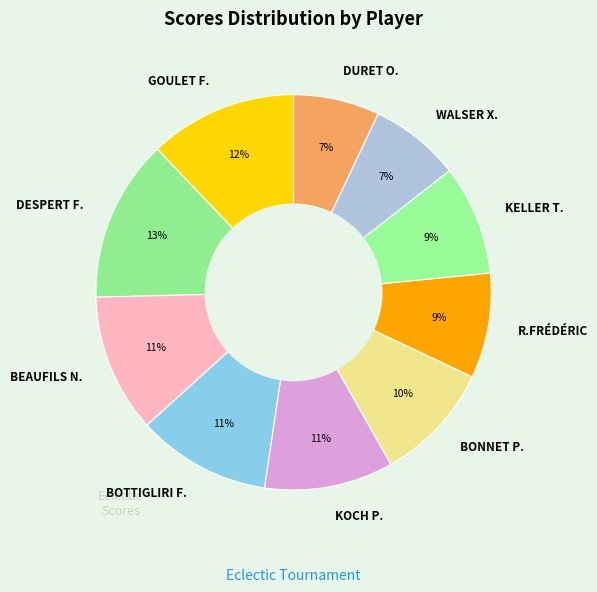

Do KELLER T. and BONNET P. together represent more than half of the pie?

No